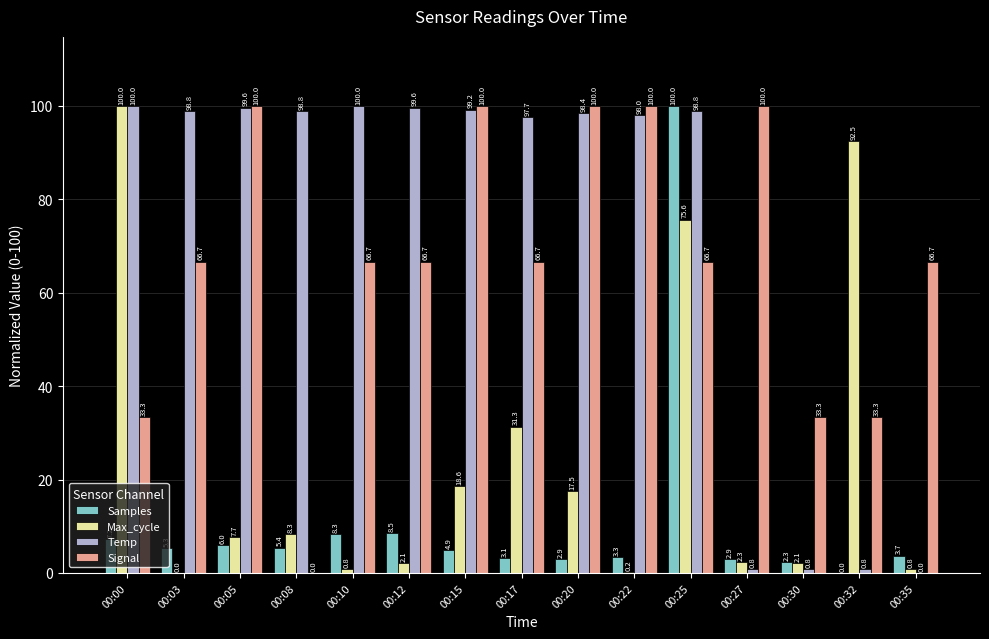

What is the sum of the Samples values at 00:08 and 00:35?

9.1